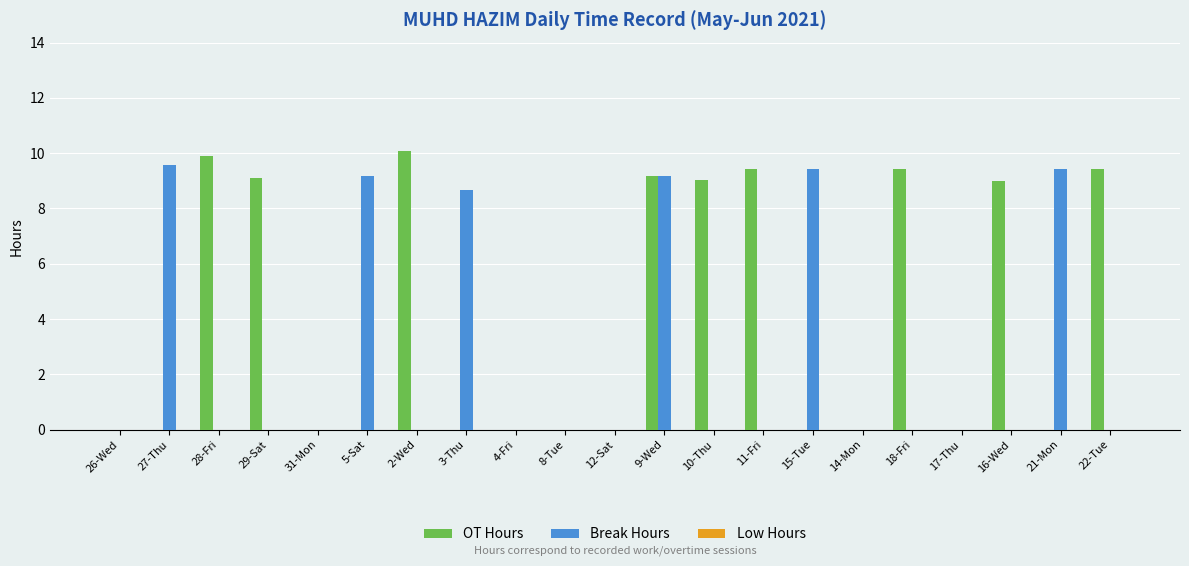

How many groups of bars are there?

21